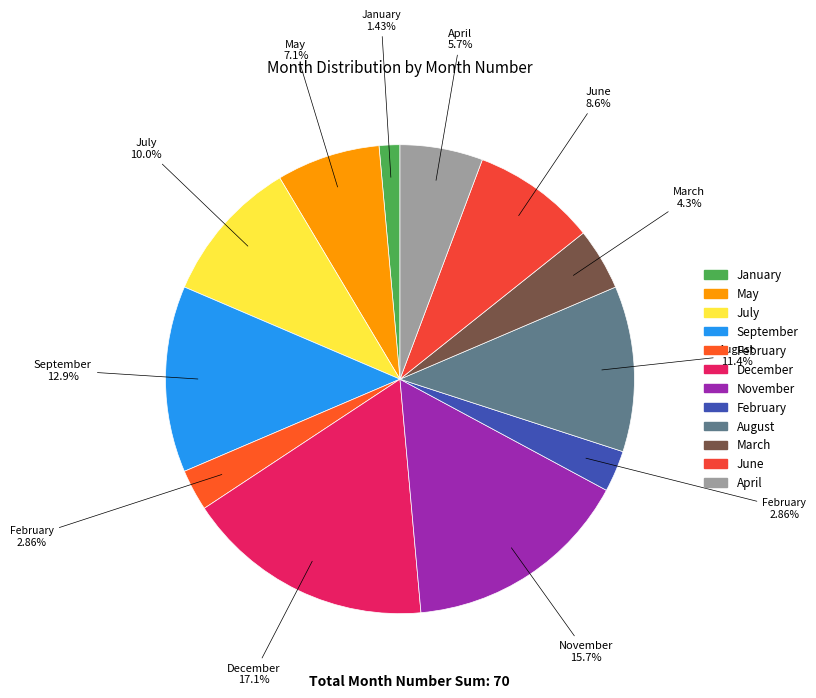

Which slice is the smallest?

January